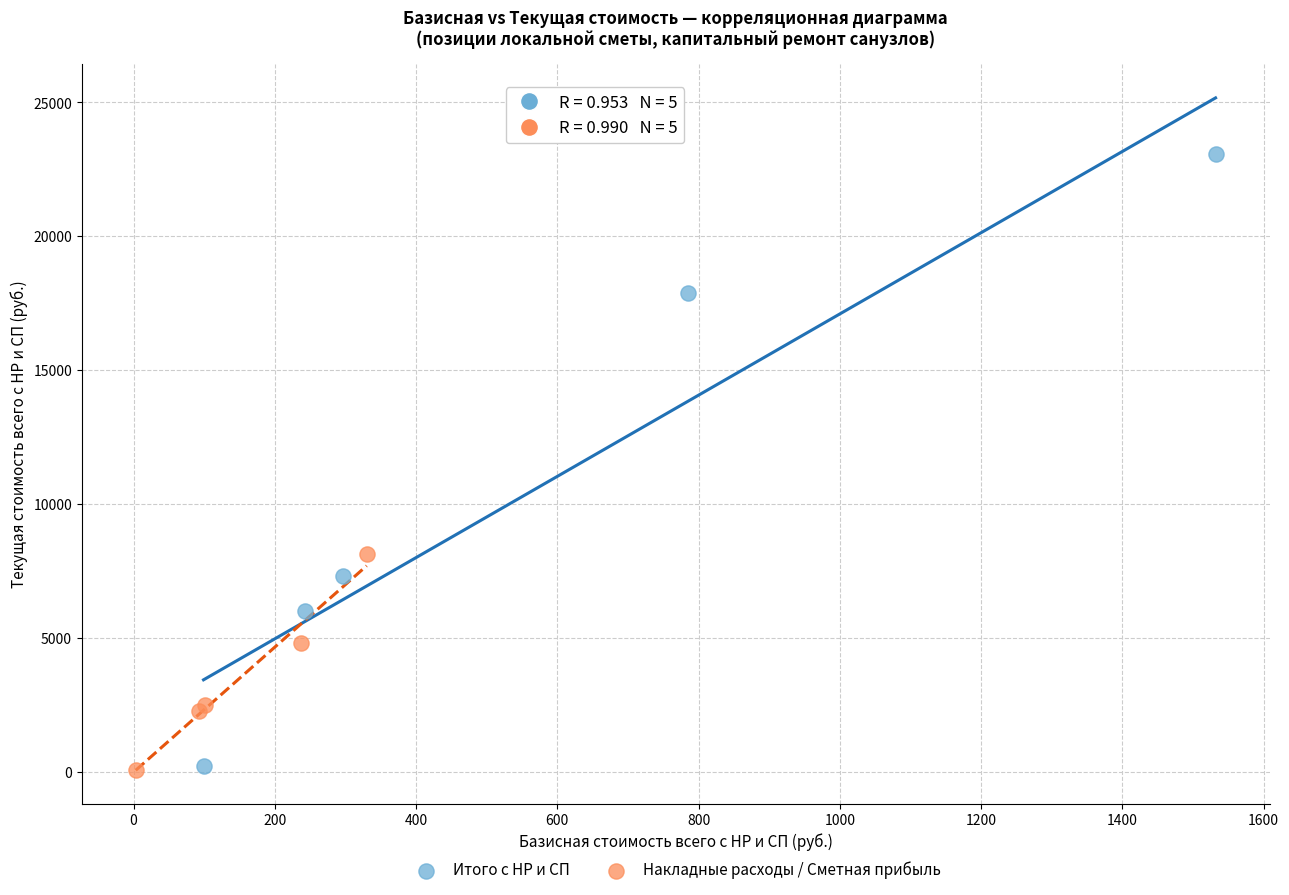

Which series has the widest spread of Y values?

Итого с НР и СП